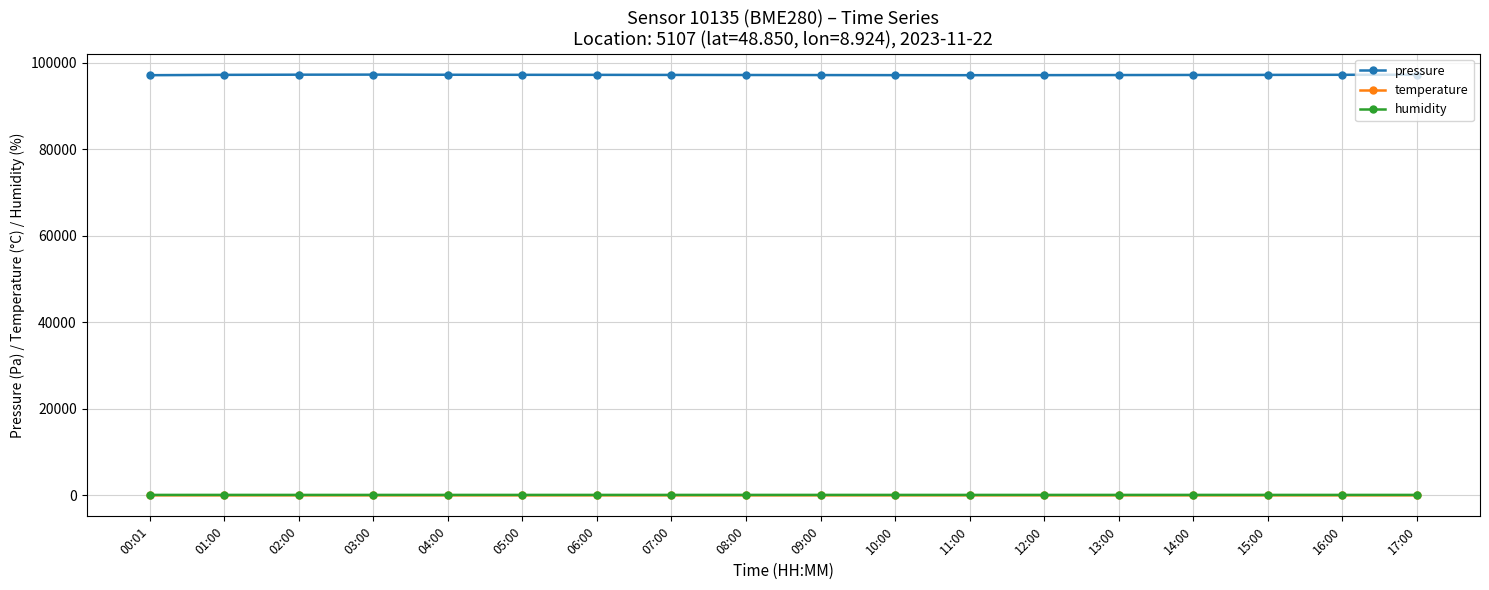

Which series has the largest total across all categories?

pressure